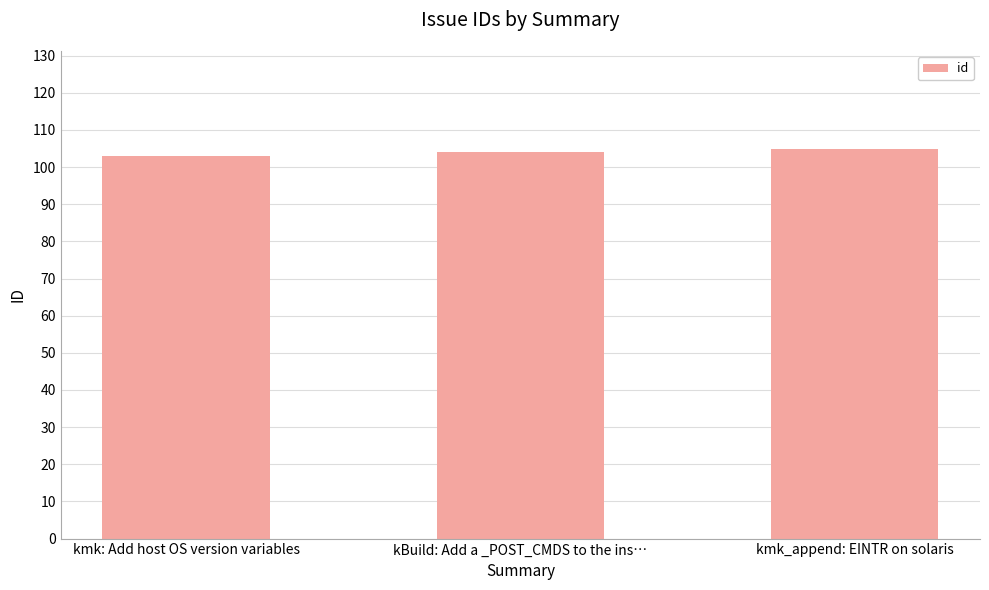

What is the change in value from kmk: Add host OS version variables to kmk_append: EINTR on solaris?

+2